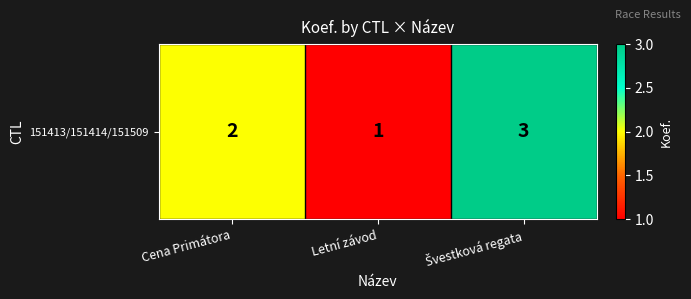

True or false: the data shows 2 at Cena Primátora.

True